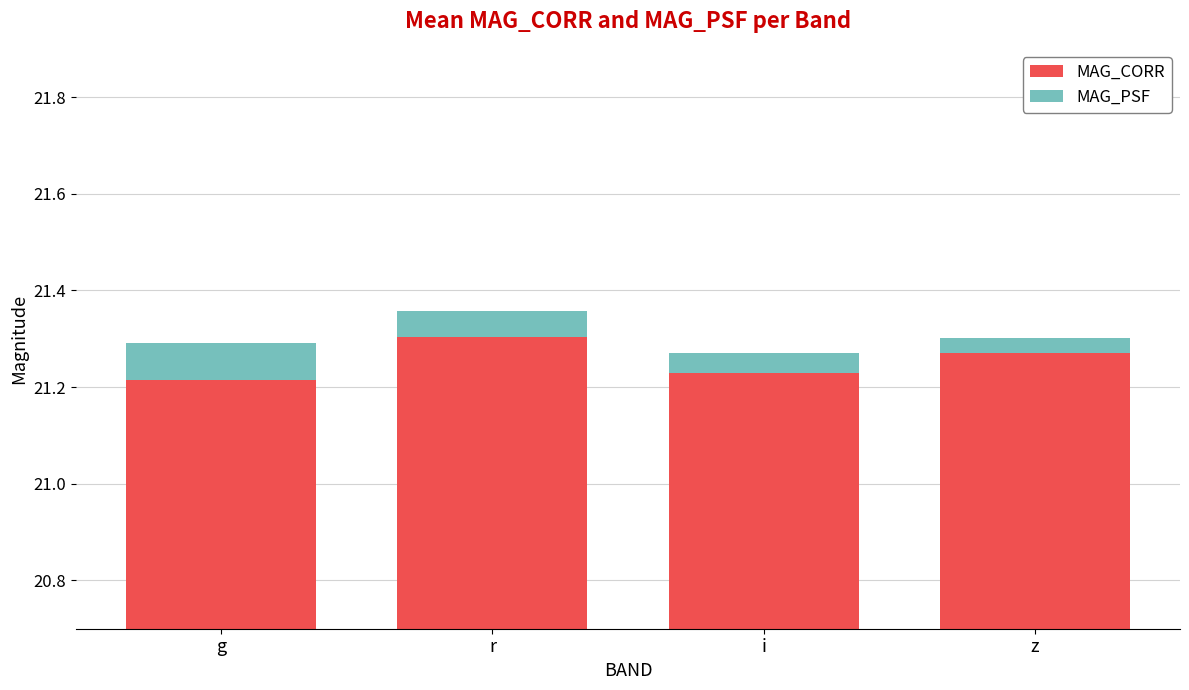

What is the highest value of the MAG_PSF series?

0.1